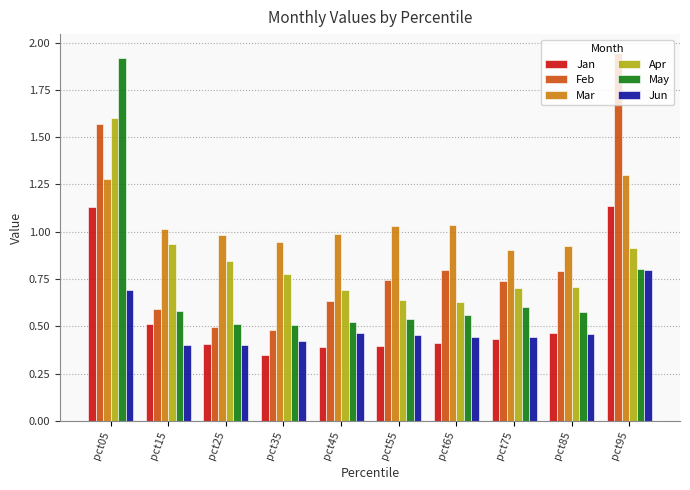

At which category does the chart reach its minimum across all series?

pct35